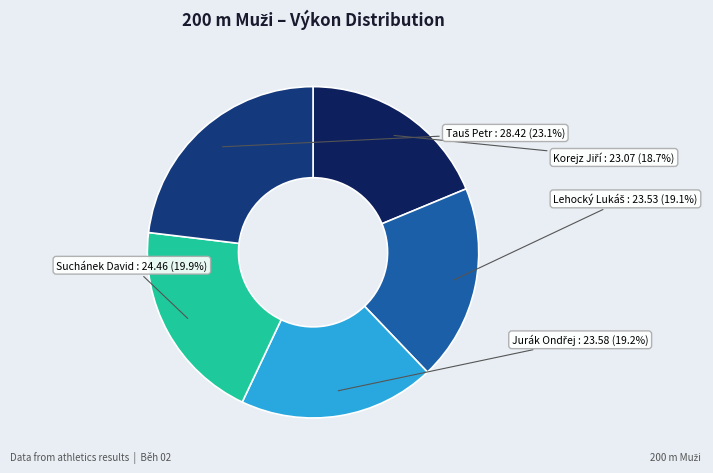

What portion of the pie excludes Suchánek David?

80.1%